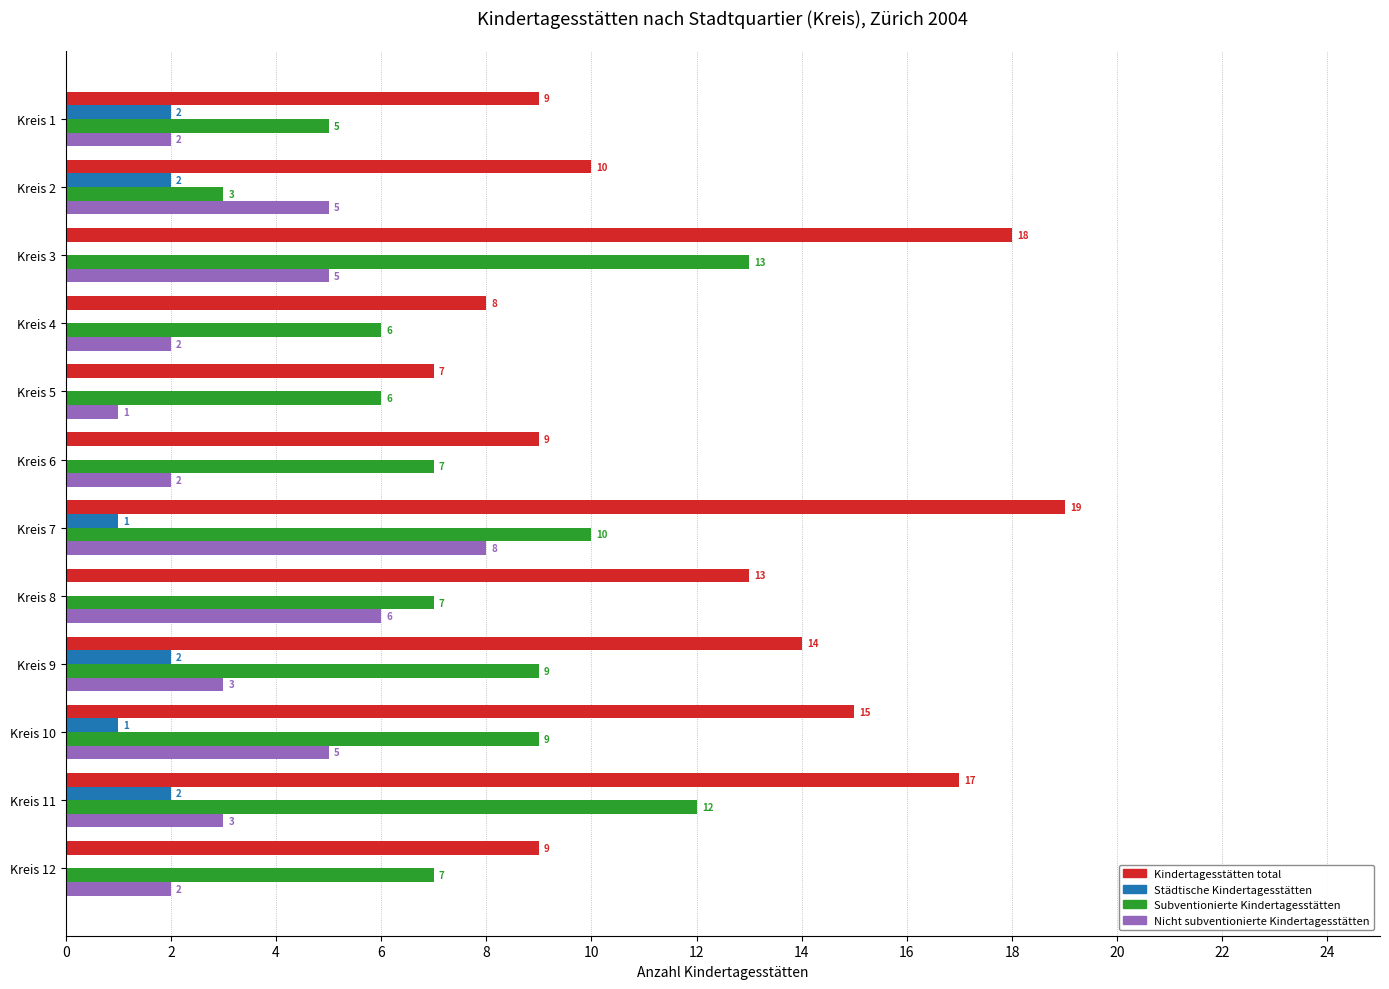

What is the sum of the Städtische Kindertagesstätten values at Kreis 2 and Kreis 10?

3